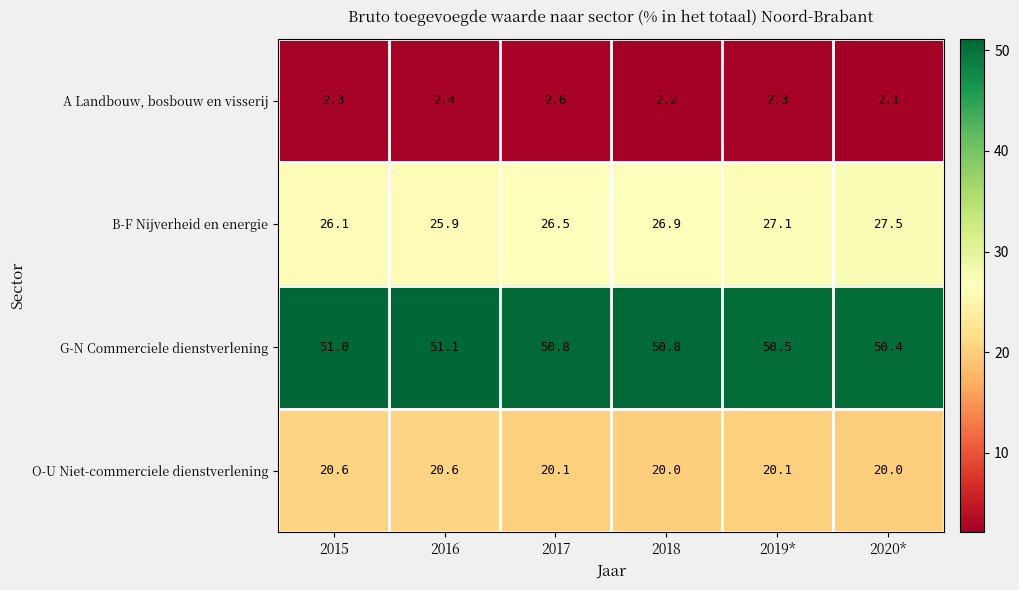

Which series has the largest range (max minus min)?

B-F Nijverheid en energie